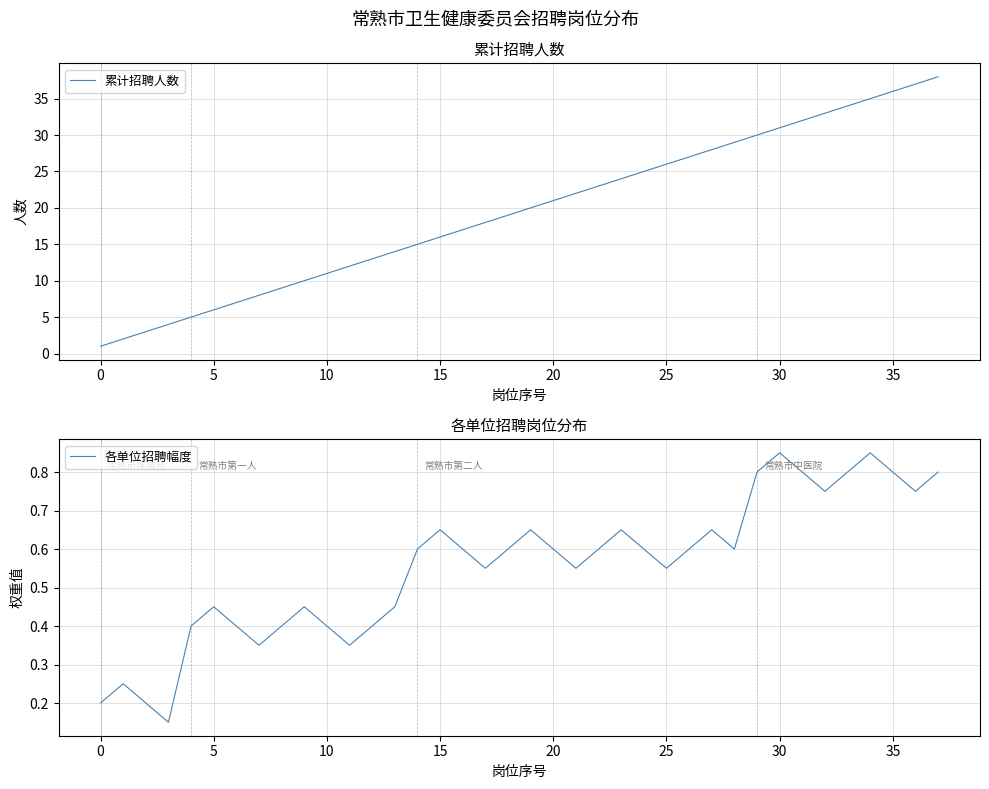

What is the difference between the highest and lowest values at 18?

18.4